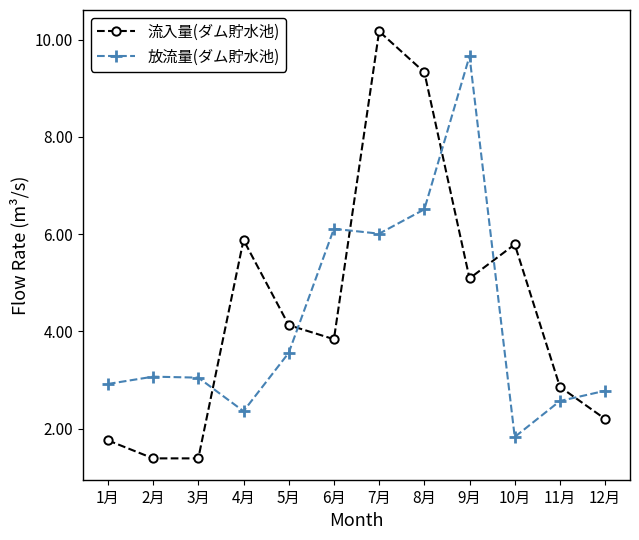

How many lines are shown in the chart?

2